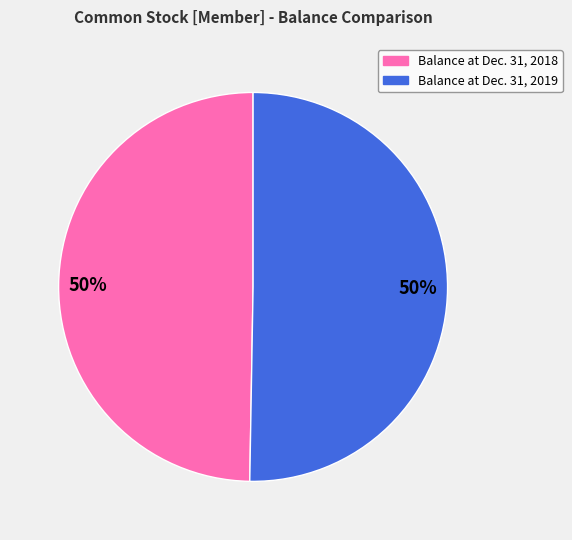

To the nearest percent, what is the average slice percentage?

50%